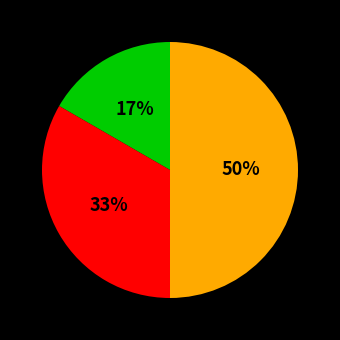

To the nearest percent, what is the difference between the largest and smallest slice percentages?

33%